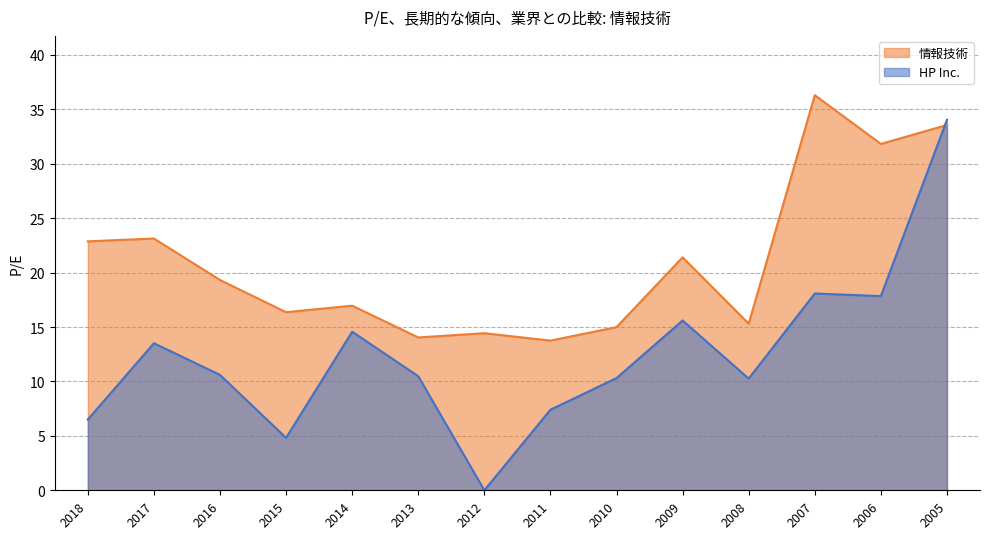

Which series has the largest total across all categories?

情報技術